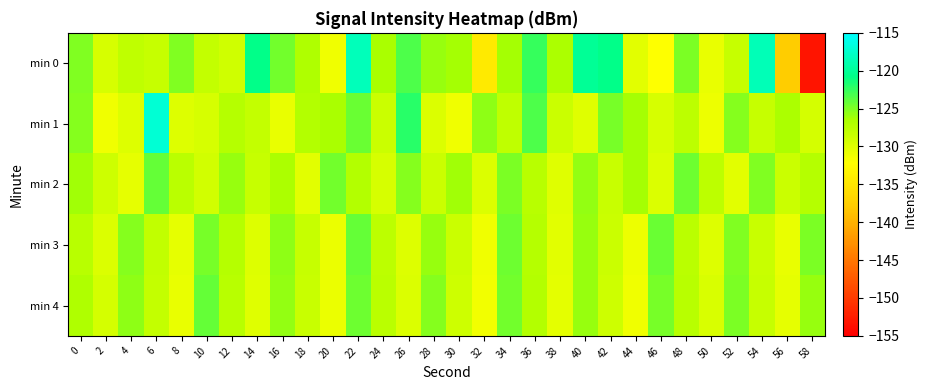

Reading left to right, extract all data points from this chart.

min 0: 0=-125.0	2=-129.5	4=-127.9	6=-128.3	8=-125.1	10=-128.2	12=-128.9	14=-120.7	16=-124.6	18=-126.8	20=-131.2	22=-118.3	24=-126.6	26=-123.4	28=-125.9	30=-126.3	32=-134.5	34=-126.3	36=-122.6	38=-126.7	40=-120.1	42=-120.7	44=-130.3	46=-132.1	48=-124.9	50=-130.6	52=-128.3	54=-118.6	56=-137.8	58=-153.1
min 1: 0=-125.3	2=-131.2	4=-129.9	6=-117.1	8=-130.0	10=-129.4	12=-127.3	14=-128.2	16=-130.7	18=-127.2	20=-126.5	22=-124.3	24=-128.7	26=-122.1	28=-129.8	30=-131.2	32=-125.6	34=-127.9	36=-123.4	38=-128.6	40=-130.1	42=-124.7	44=-126.3	46=-129.5	48=-127.8	50=-131.0	52=-125.2	54=-128.4	56=-126.7	58=-129.3
min 2: 0=-126.1	2=-128.9	4=-130.5	6=-124.2	8=-127.6	10=-129.1	12=-125.8	14=-128.3	16=-126.7	18=-130.2	20=-124.6	22=-127.1	24=-129.4	26=-125.3	28=-128.7	30=-126.2	32=-129.8	34=-124.9	36=-127.4	38=-130.1	40=-125.7	42=-128.5	44=-126.3	46=-129.7	48=-124.4	50=-127.8	52=-130.3	54=-125.1	56=-128.6	58=-127.2
min 3: 0=-127.5	2=-129.8	4=-125.3	6=-128.1	8=-130.6	10=-124.7	12=-127.2	14=-129.9	16=-125.5	18=-128.4	20=-130.8	22=-124.2	24=-127.7	26=-130.0	28=-125.9	30=-128.6	32=-131.1	34=-124.5	36=-127.3	38=-130.2	40=-125.8	42=-128.7	44=-131.0	46=-124.3	48=-127.6	50=-129.9	52=-125.1	54=-128.5	56=-130.7	58=-124.9
min 4: 0=-126.8	2=-129.3	4=-125.6	6=-128.2	8=-130.7	10=-124.1	12=-127.4	14=-130.1	16=-125.7	18=-128.5	20=-130.9	22=-124.4	24=-127.6	26=-129.8	28=-125.2	30=-128.9	32=-131.3	34=-124.6	36=-127.1	38=-130.4	40=-125.9	42=-128.8	44=-131.2	46=-124.7	48=-127.5	50=-129.6	52=-125.0	54=-128.3	56=-130.5	58=-125.8